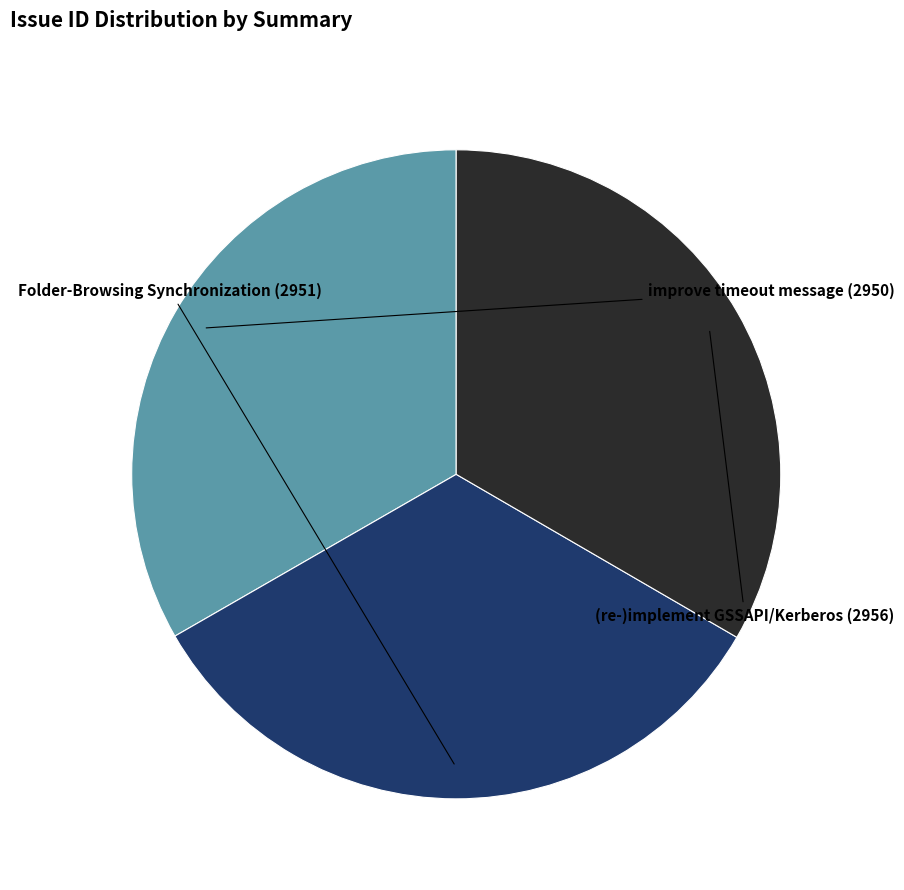

Is there a majority slice in this chart?

No